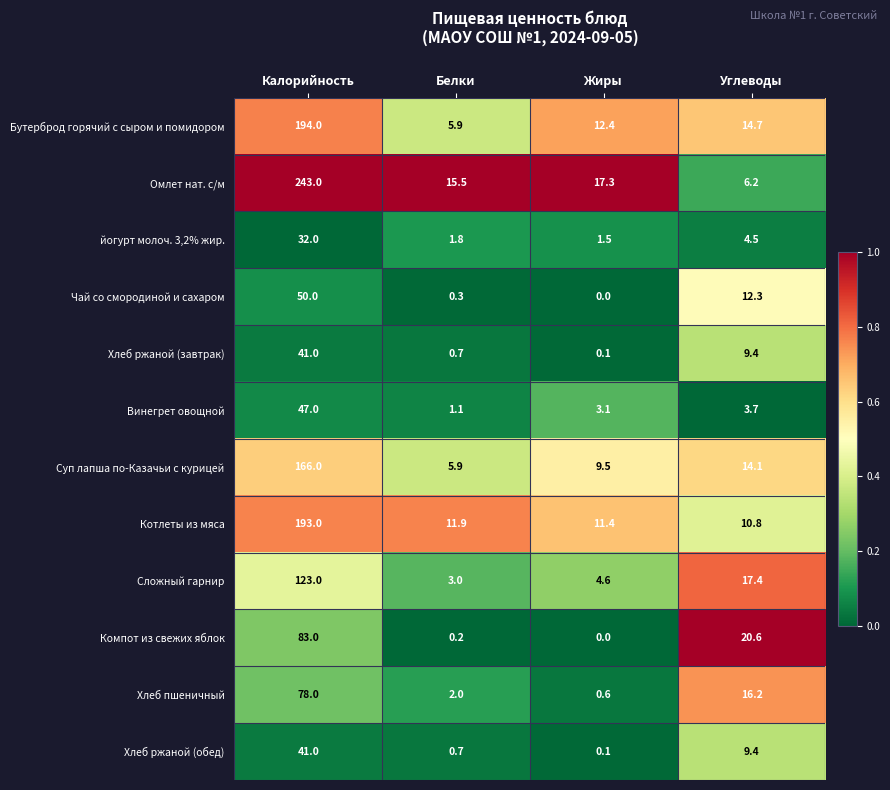

At which label is Котлеты из мяса closest to 101?

Белки